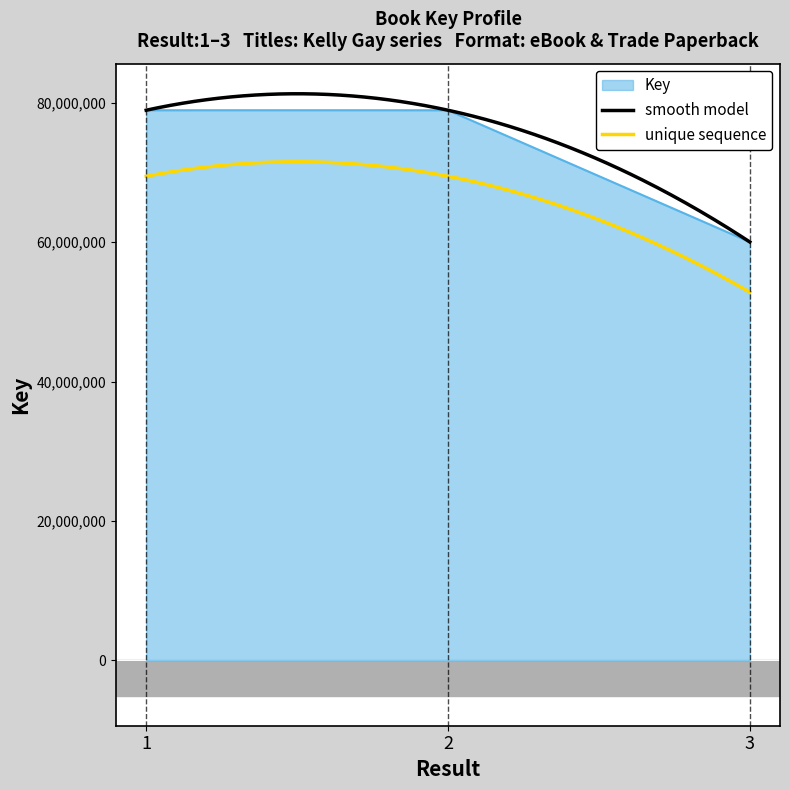

What is the value of the 2nd point from the left?

78922099